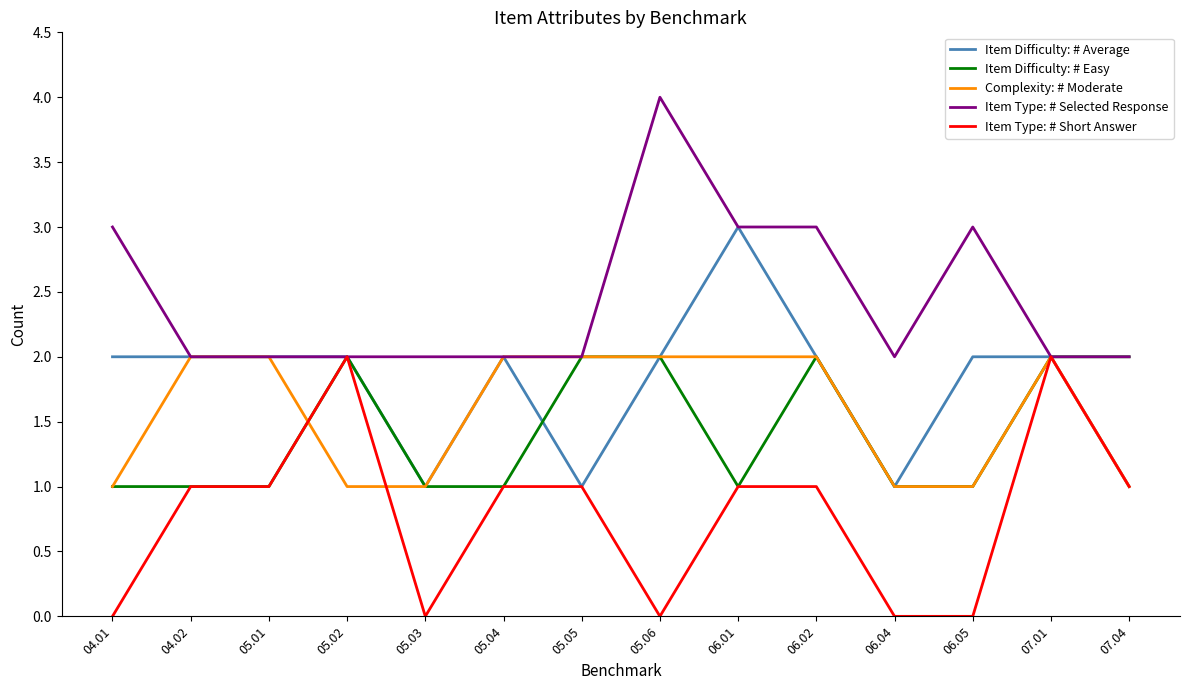

What position from the right is 06.05?

3